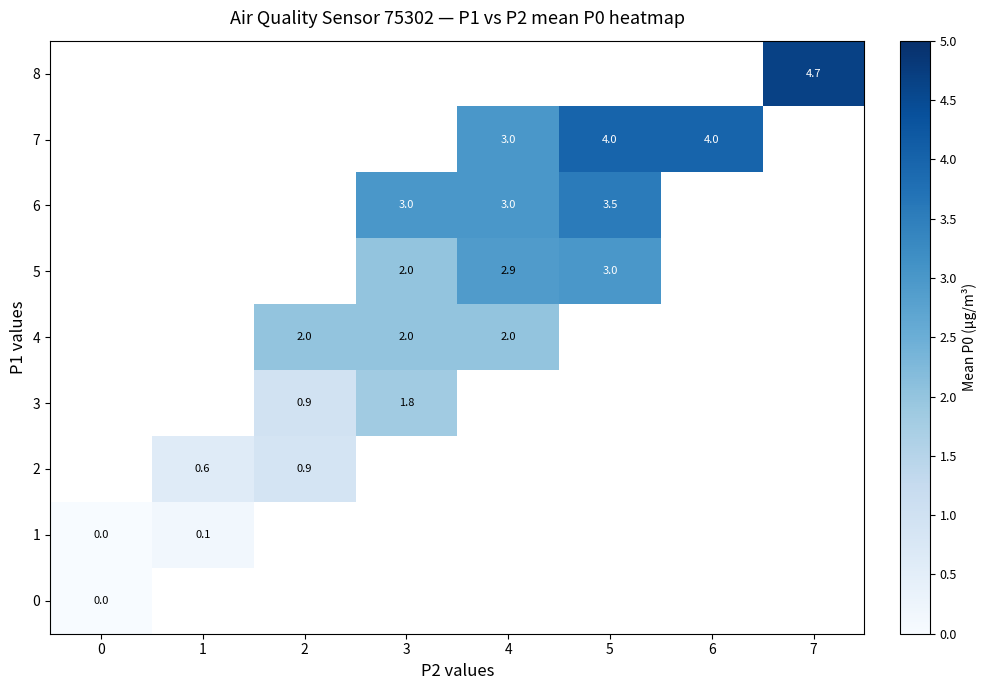

The value of 1 at 1 is 0.1. True or false?

True